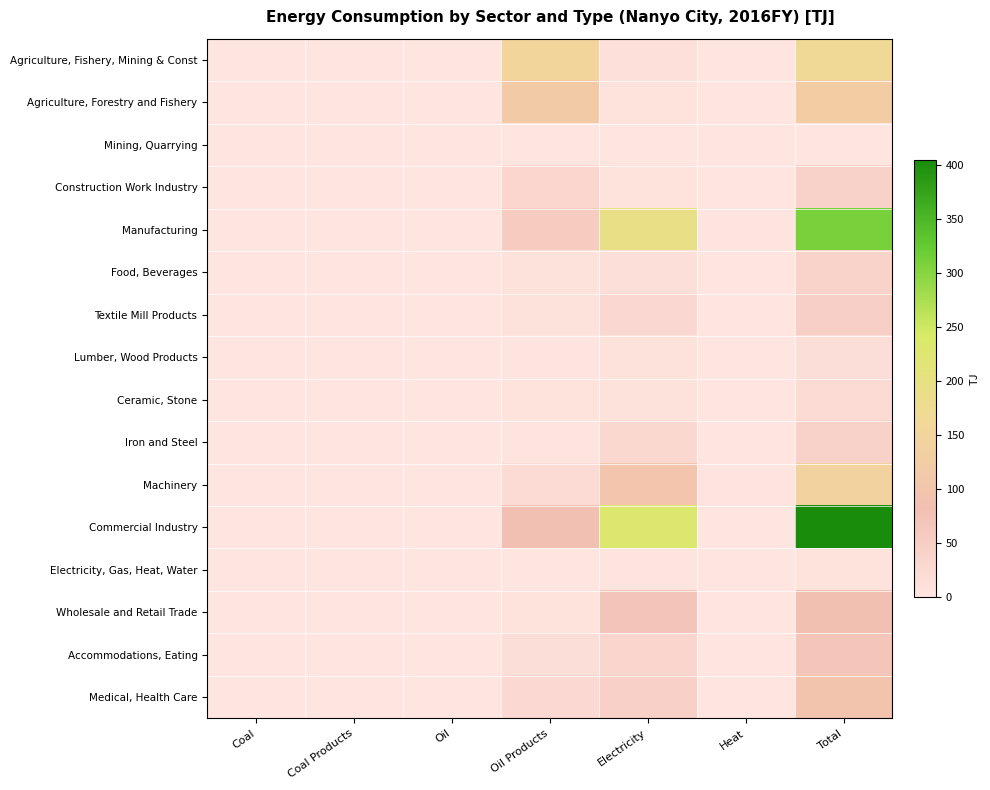

What is the difference between the highest and lowest values at Coal?

1.0